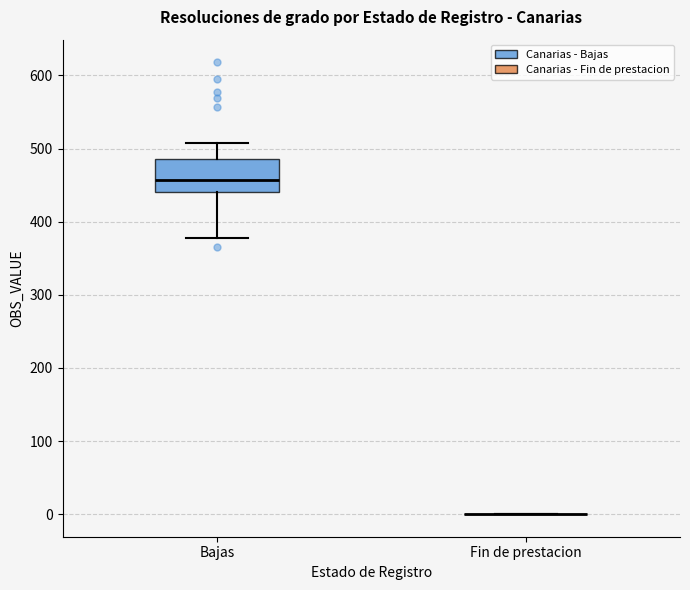

Which box is the tallest, from its lower edge to its upper edge?

Bajas